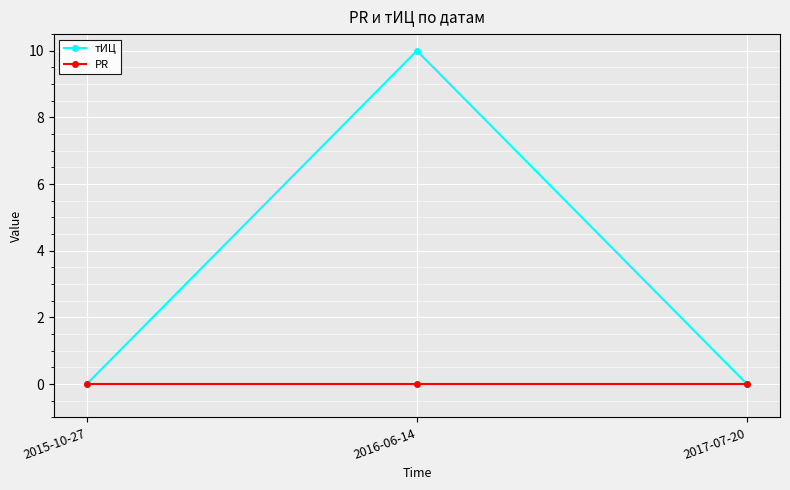

True or false: тИЦ has a value of 10 at 2016-06-14.

True